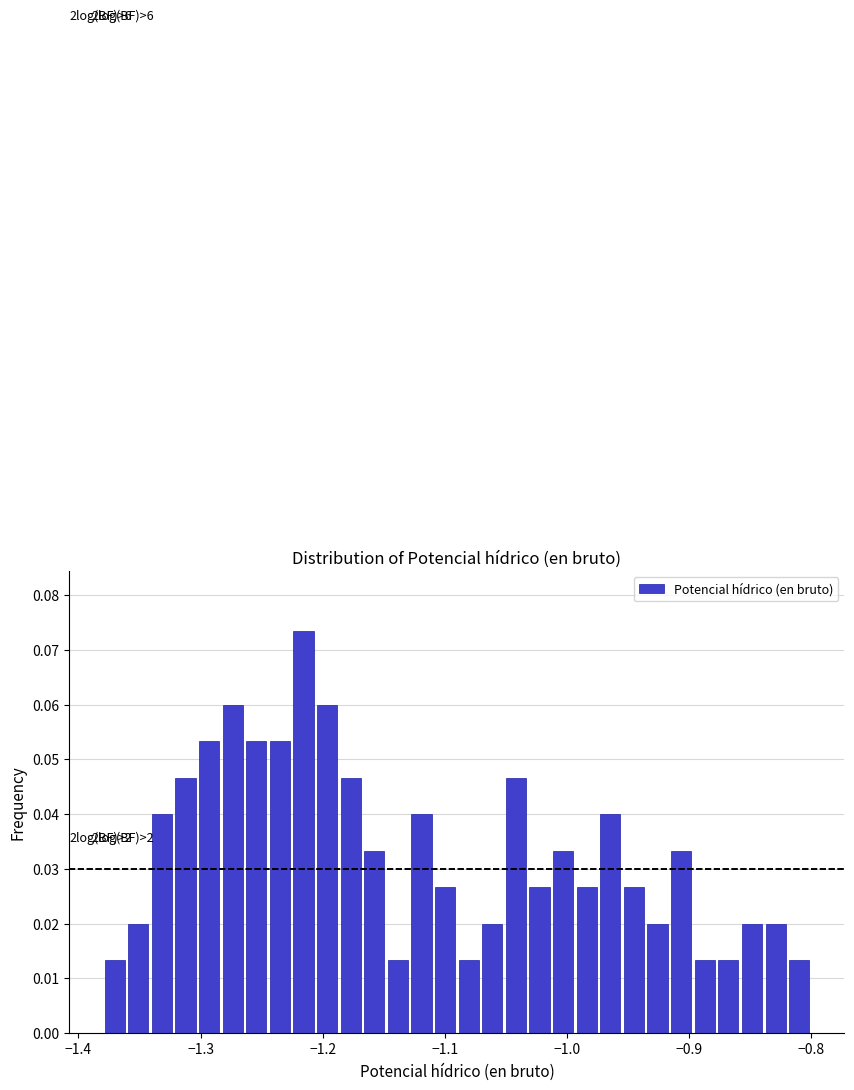

Around what value on the x-axis is the tallest bar? Give the approximate position of its centre, as read against the axis.

-1.22